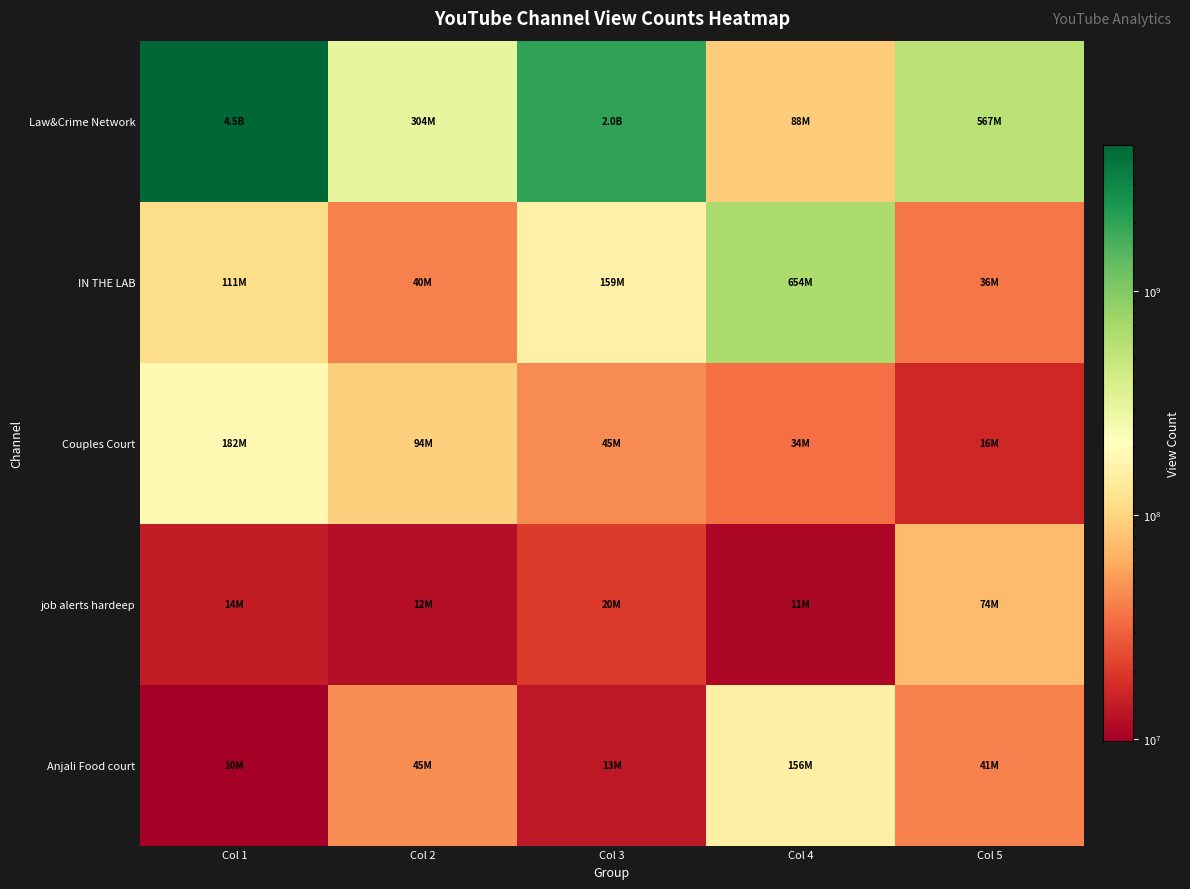

Rank the series at Col 4 from lowest to highest value.

job alerts hardeep, Couples Court, Law&Crime Network, Anjali Food court, IN THE LAB